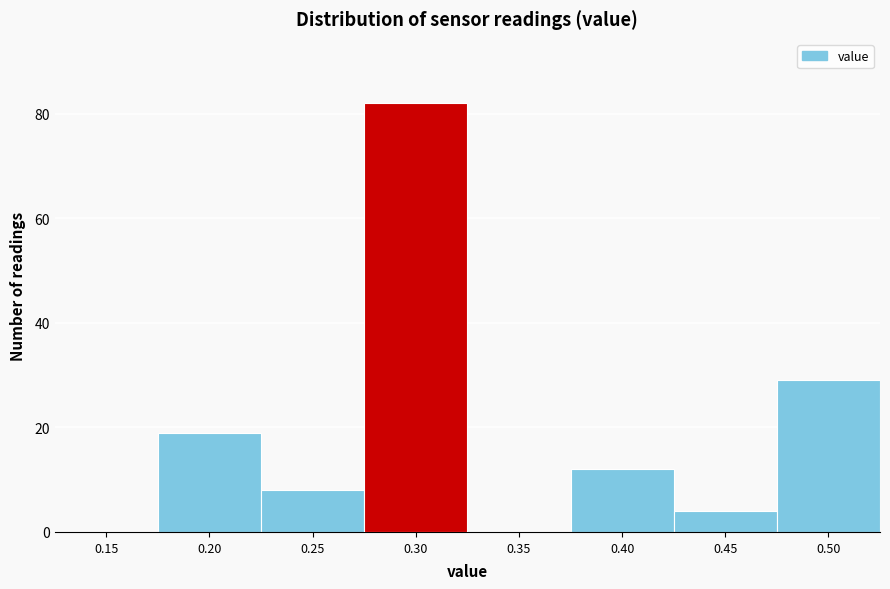

Reading left to right, list all the values displayed in this chart.

0.15=0	0.20=19	0.25=8	0.30=82	0.35=0	0.40=12	0.45=4	0.50=29